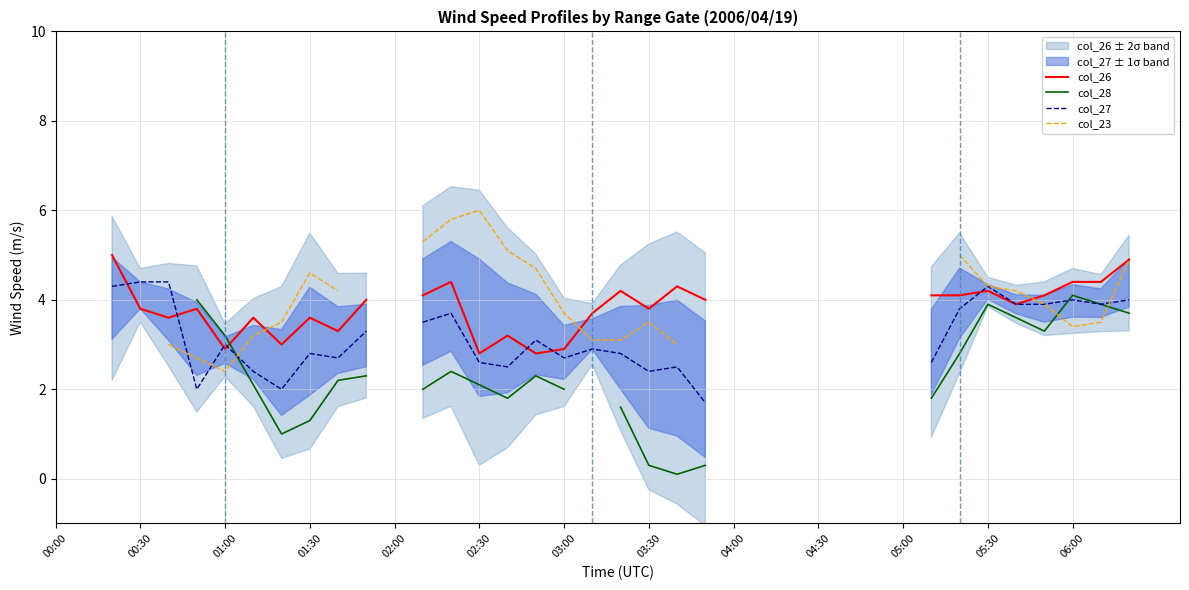

What are all the series names shown in the legend?

col_26, col_28, col_27, col_23